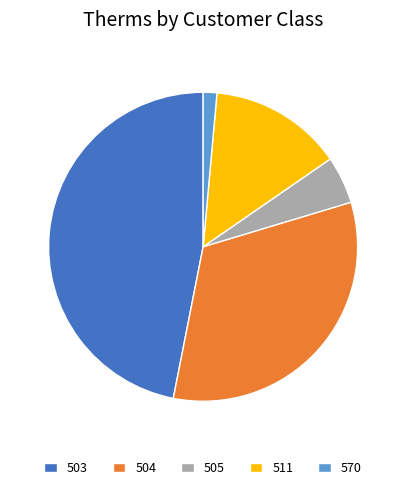

Rank the categories by value from highest to lowest.

503, 504, 511, 505, 570